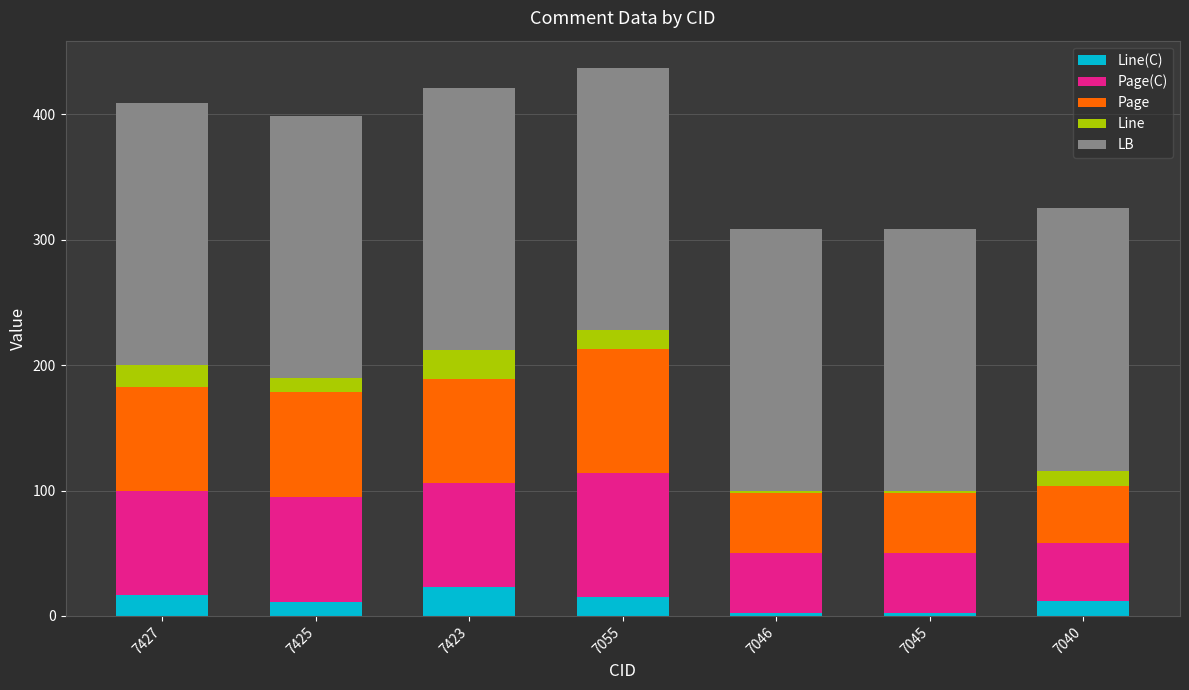

Does the chart contain stacked bars?

Yes